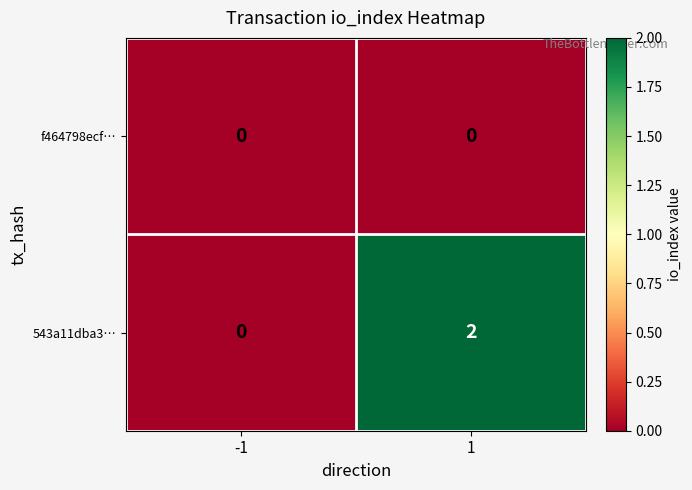

Rank the series by their average value, from lowest to highest.

f464798ecf…, 543a11dba3…